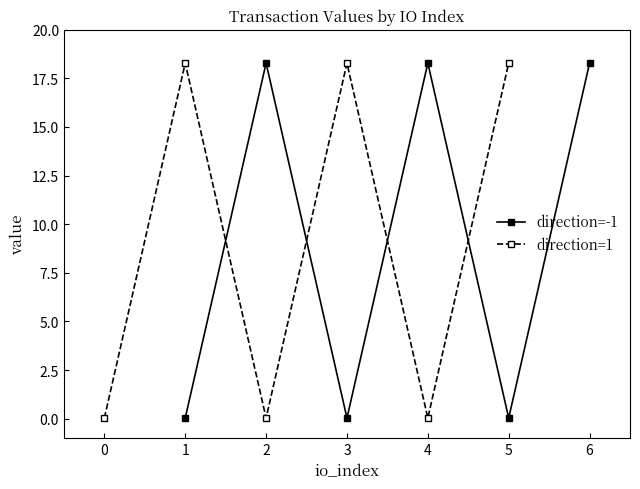

Reading right to left, transcribe all the data shown in this chart.

direction=-1: 18.3	0.0	18.3	0.0	18.3	0.0
direction=1: 18.3	0.0	18.3	0.0	18.3	0.0